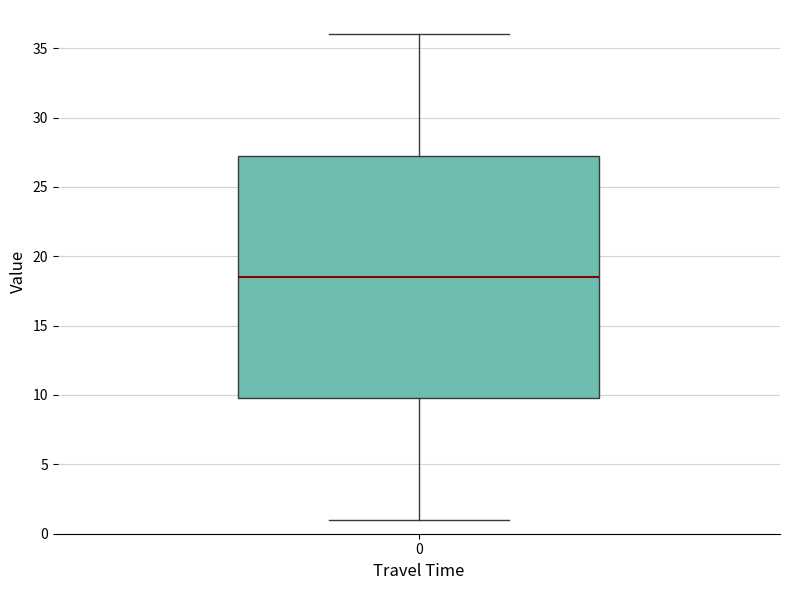

Read this box plot against the y-axis: the position of the median line, the range covered by the box, and the ends of both whiskers. The values are not printed on the chart, so give them approximately, as read against the axis.

median 18.5, box 10.0 to 27.5, whiskers 1.0 to 36.0